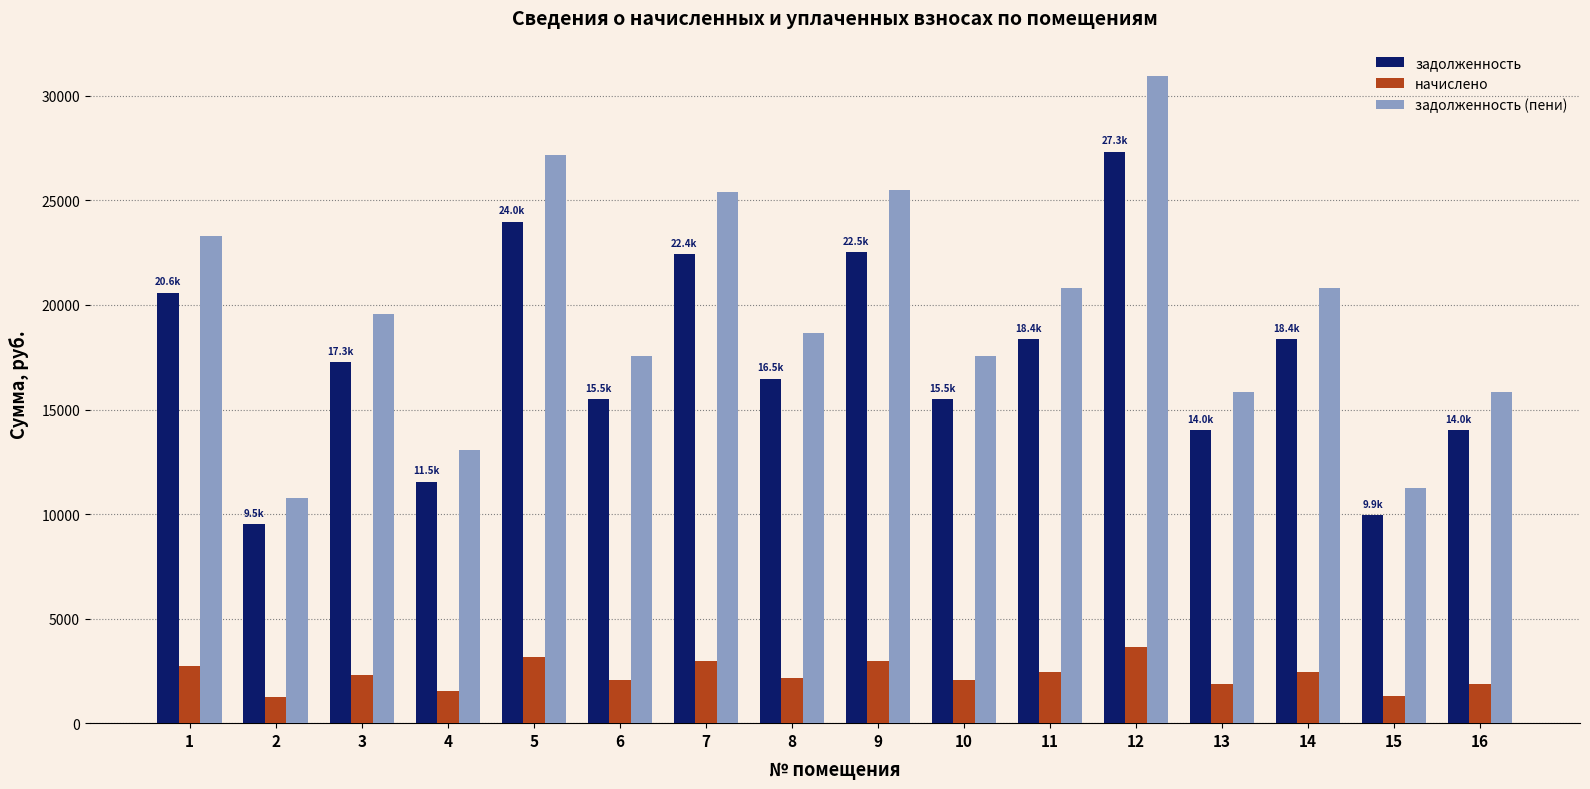

What is the minimum value for задолженность (пени)?

10760.3